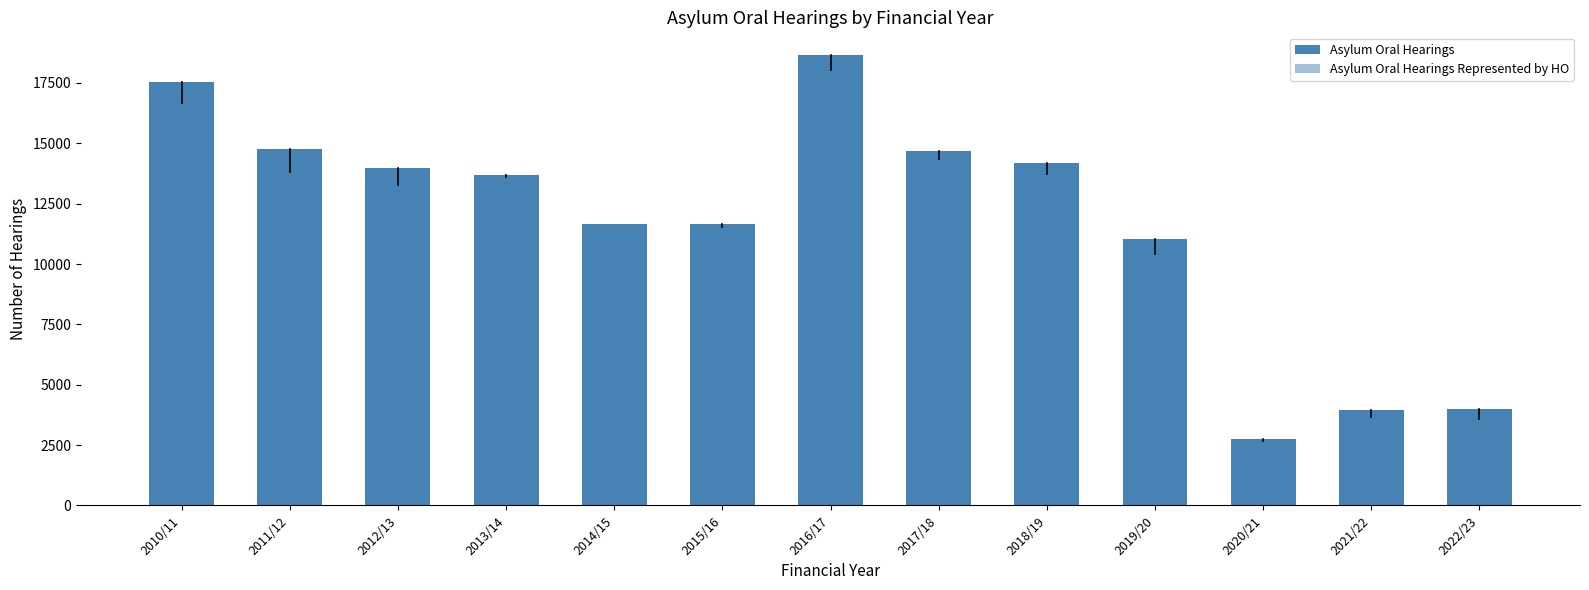

How many values in the Asylum Oral Hearings Represented by HO series are below 13287?

6